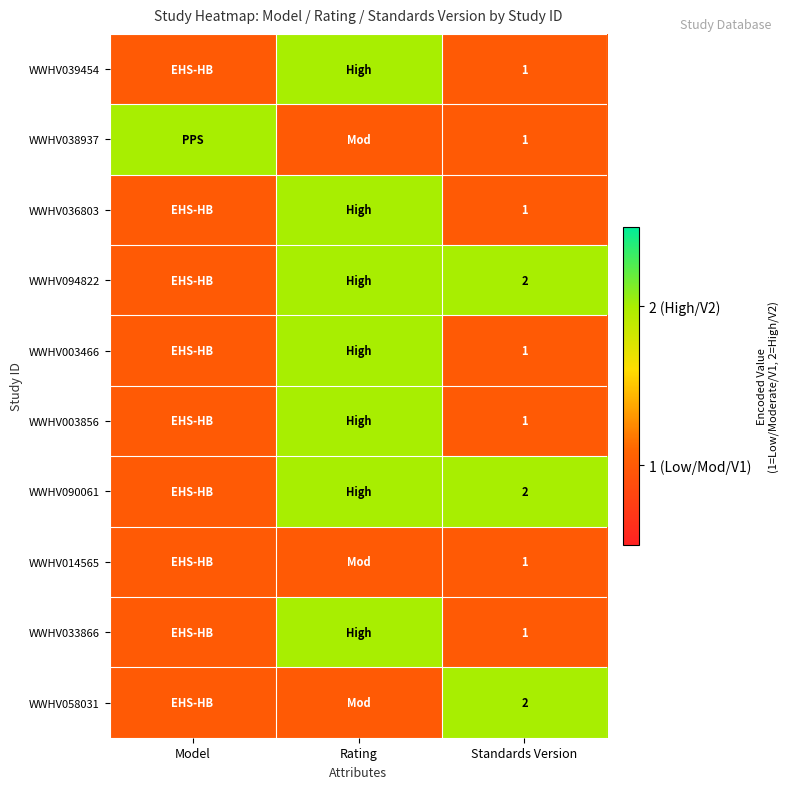

Is it true that WWHV003856 equals 1 at Standards Version?

True